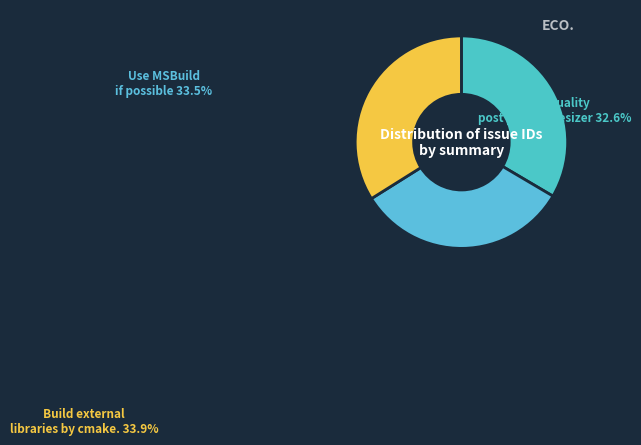

Between Build external libraries by cmake. and Use MSBuild if possible, which is larger?

Build external libraries by cmake.